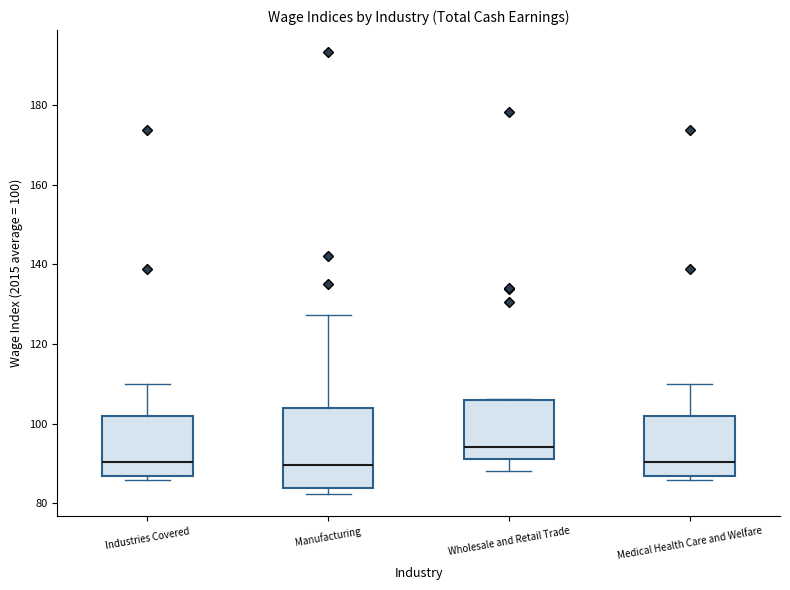

Reading left to right, read every box against the y-axis: the position of its median line, the range the box covers, and the ends of its whiskers. The values are not printed on the chart, so give them approximately, as read against the axis.

Industries Covered: median 90, box 86 to 102, whiskers 86 (just below the box's lower edge) to 110
Manufacturing: median 90, box 84 to 104, whiskers 82 to 128
Wholesale and Retail Trade: median 94, box 92 to 106, whiskers 88 to 106
Medical Health Care and Welfare: median 90, box 86 to 102, whiskers 86 (just below the box's lower edge) to 110